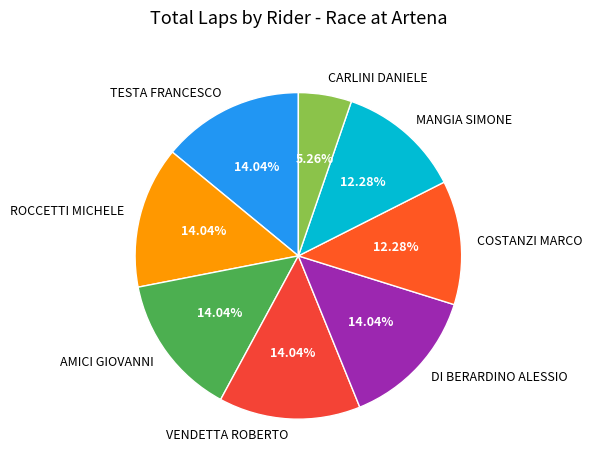

Approximately how many times larger is the value at CARLINI DANIELE compared to DI BERARDINO ALESSIO?

0.4